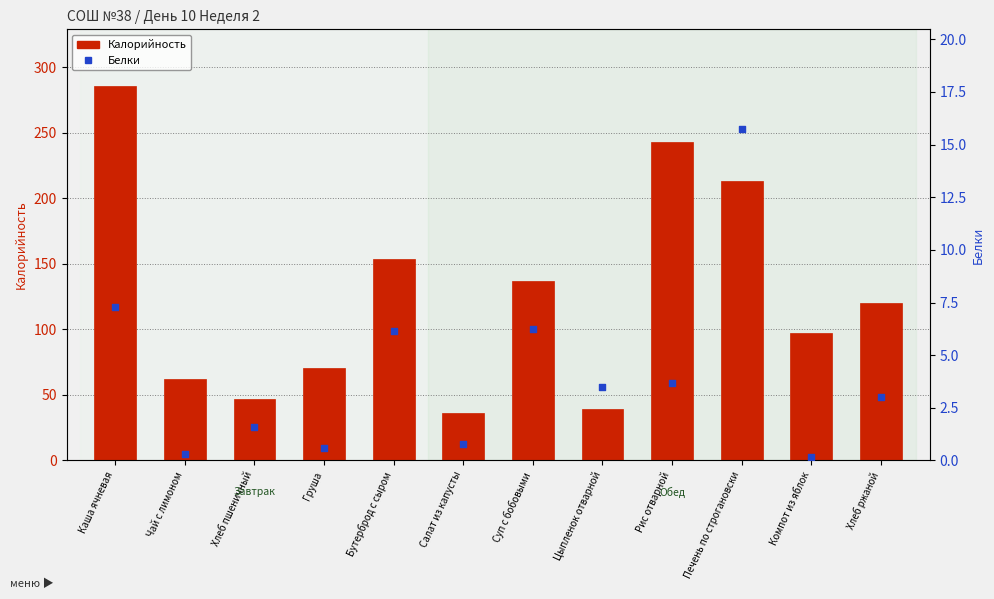

At how many categories does at least one series exceed 185?

3